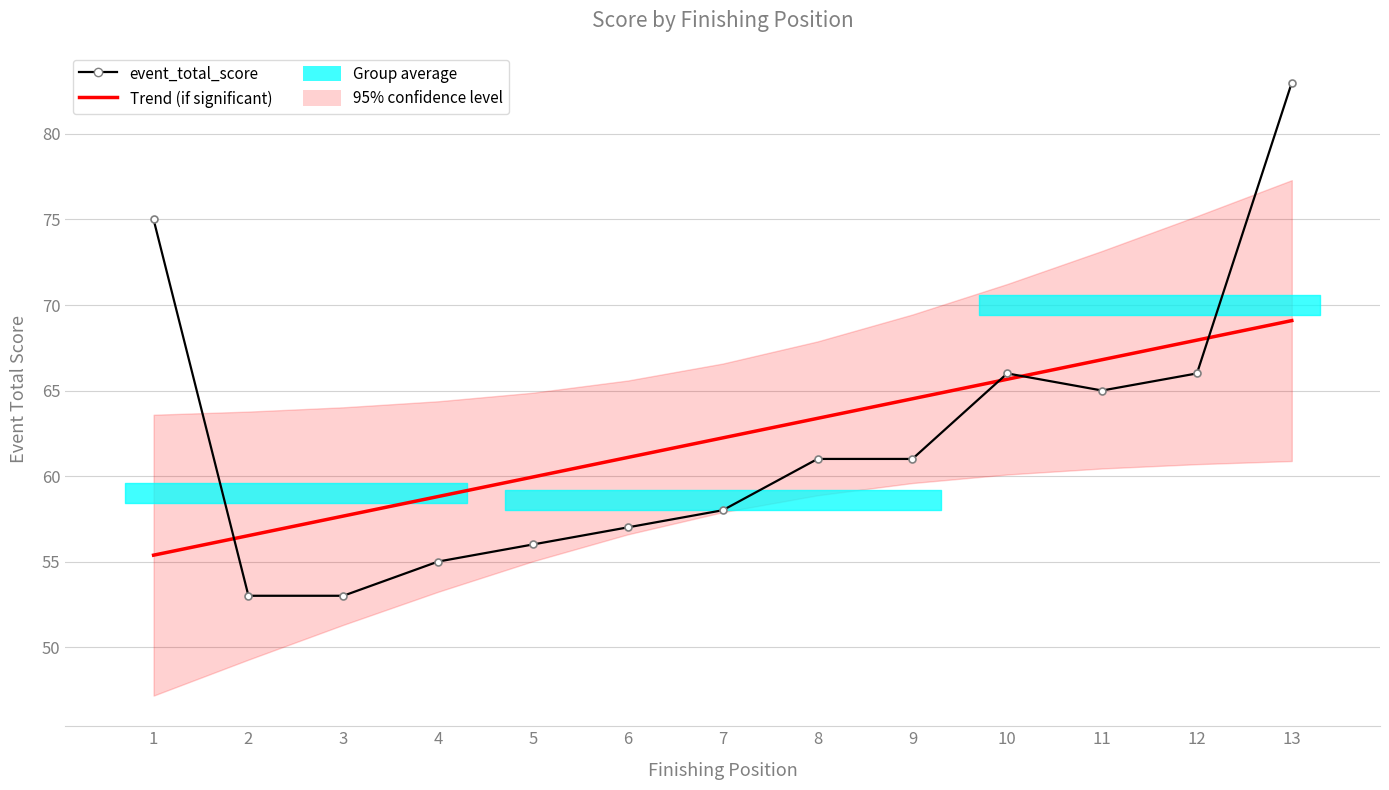

What is the value of the Trend (event_total_score) point at the 12th from the left?

67.9